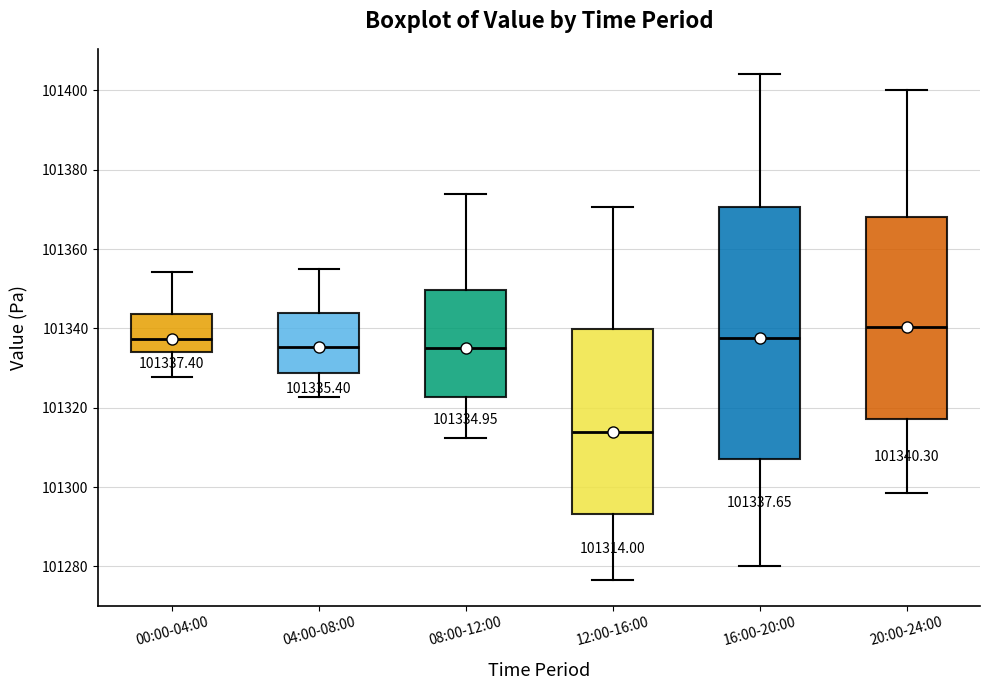

Which box's median line is the lowest?

12:00-16:00